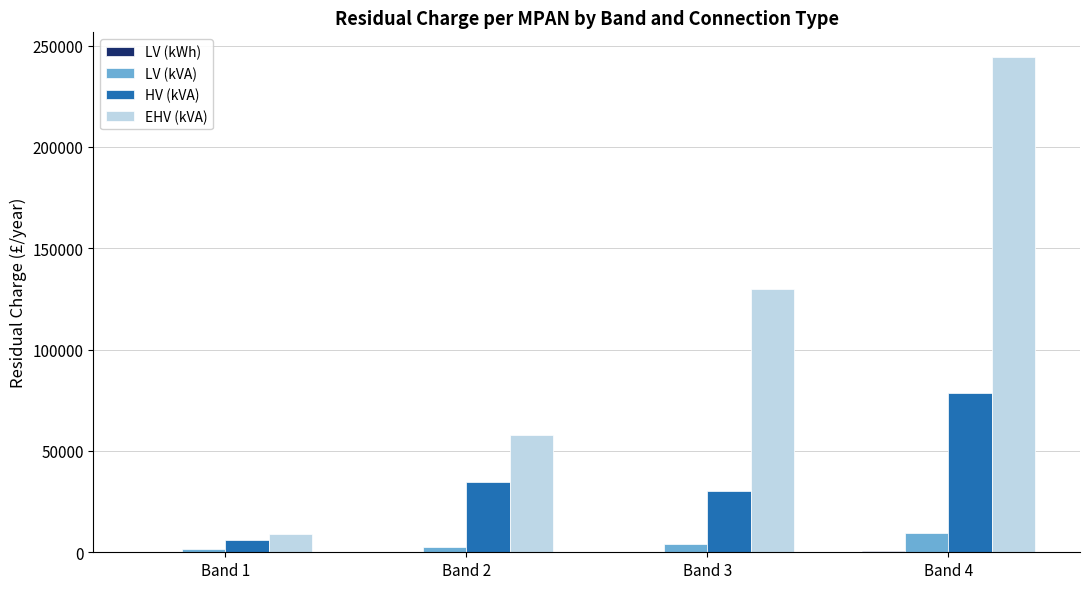

The value of HV (kVA) at Band 2 is 34904.7. True or false?

True